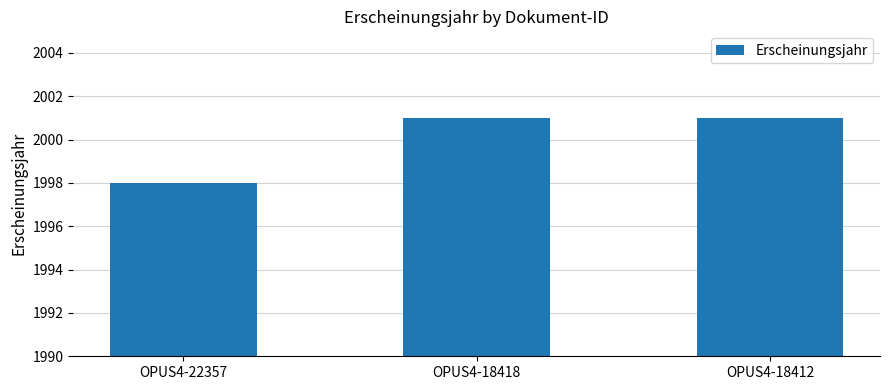

How many data points does each series have?

3